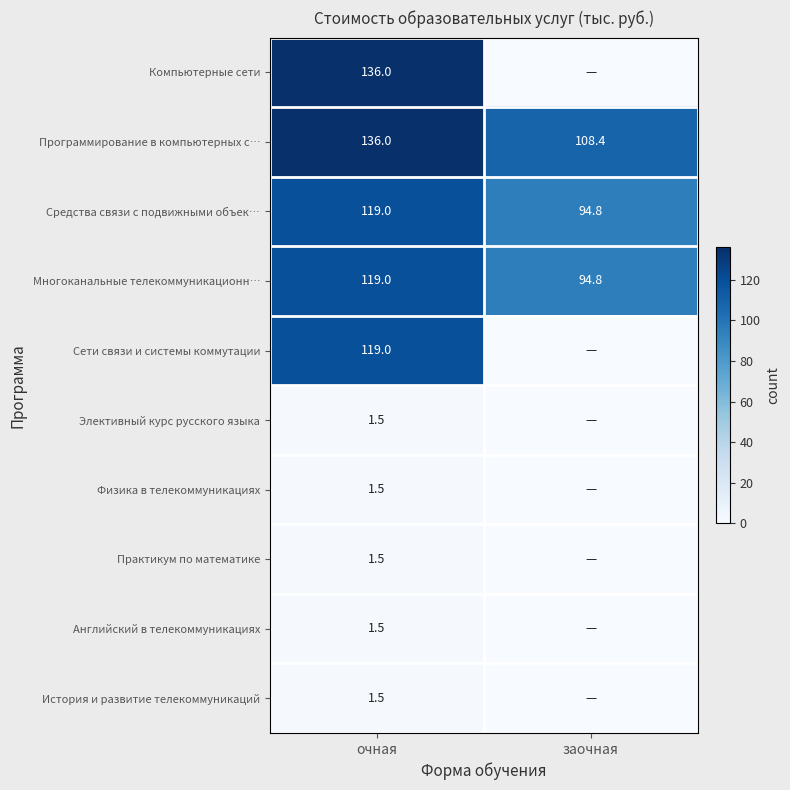

At which category is the sum across all series the highest?

очная